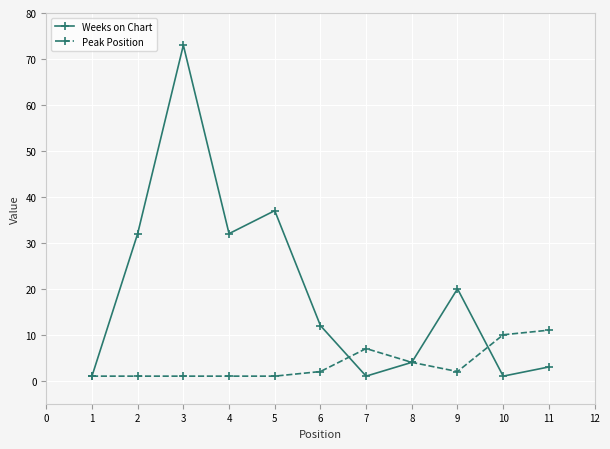

At which category does Weeks on Chart reach its first local peak?

3